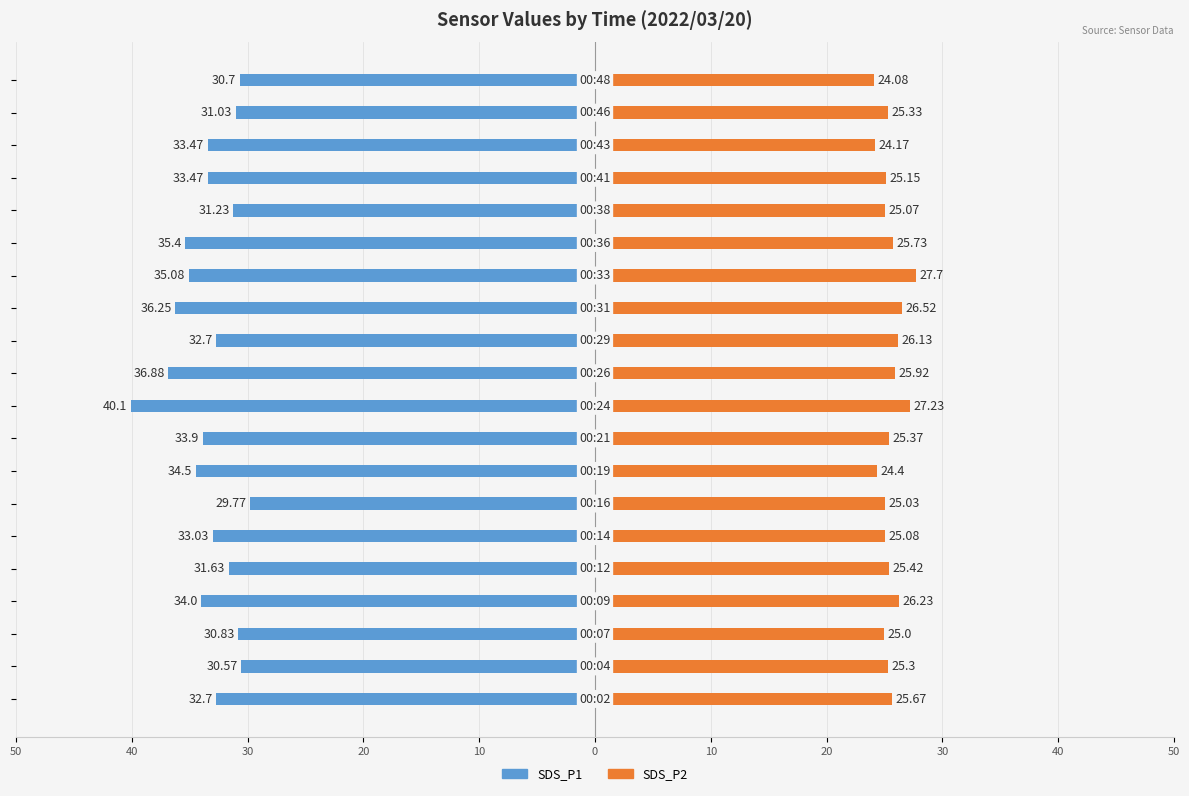

What is the minimum value for SDS_P2?

24.1